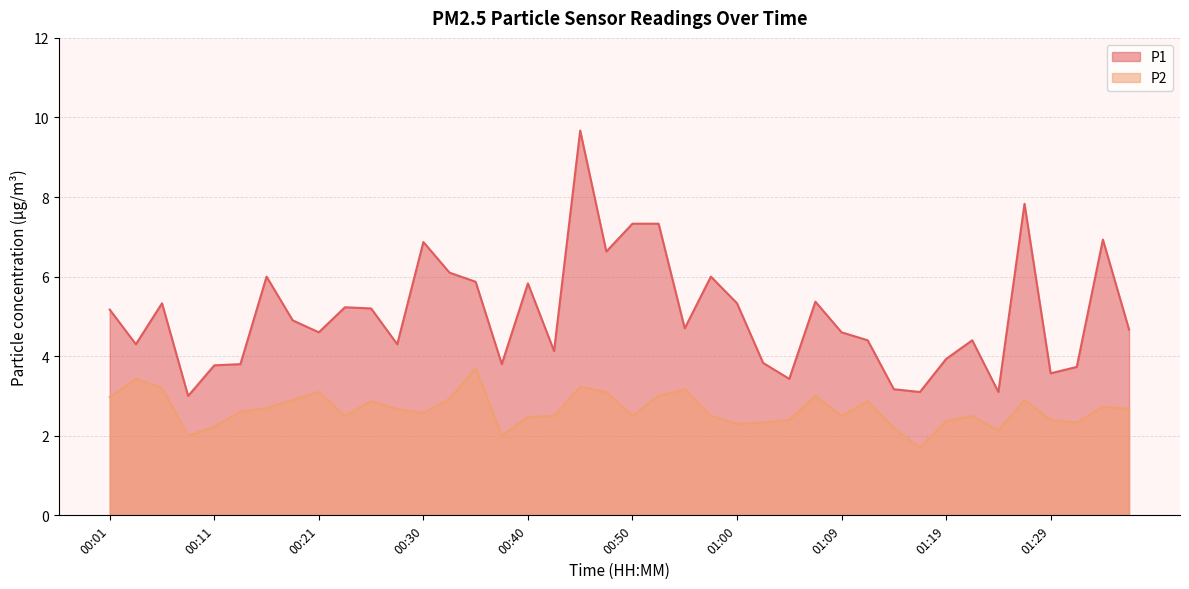

At 01:31, list the series in order from largest to smallest.

P1, P2